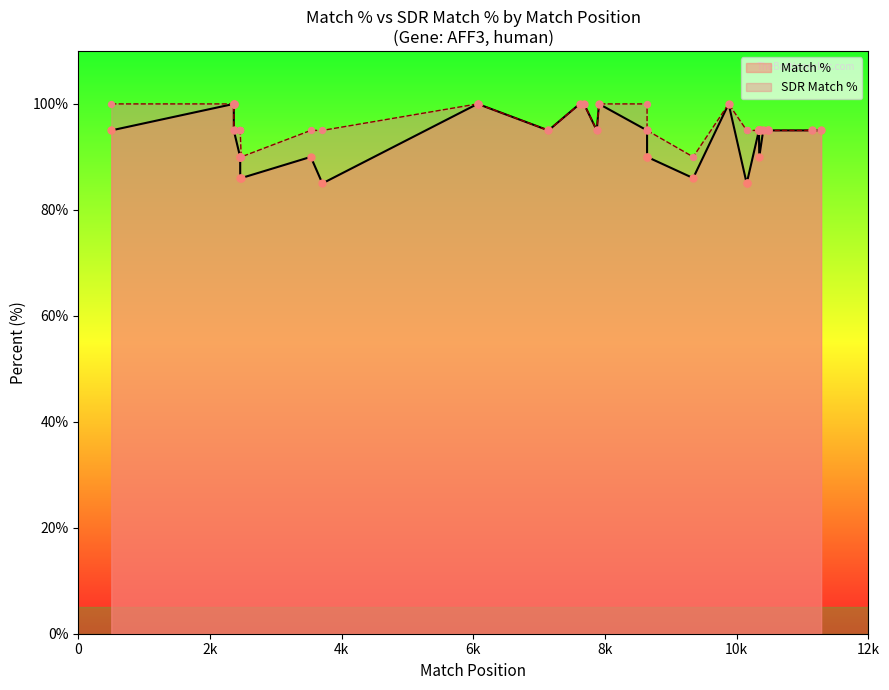

Which series has the largest total across all categories?

SDR Match %